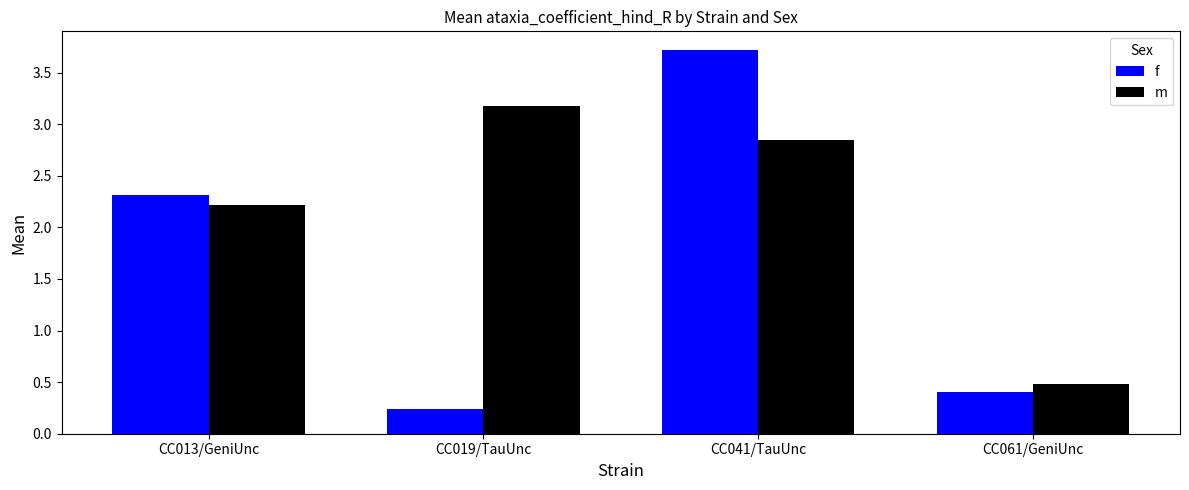

What is the maximum value shown in the chart?

3.7